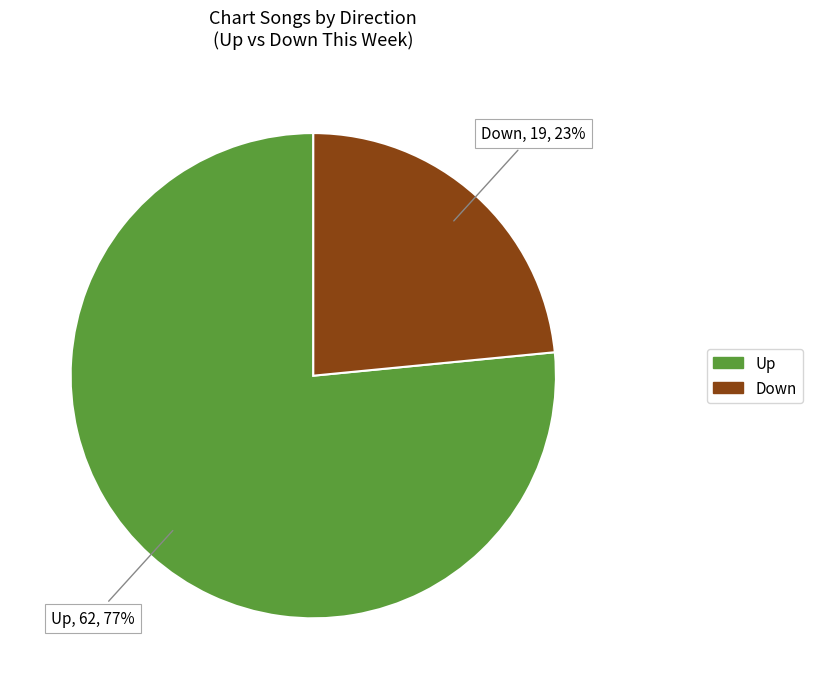

To the nearest percent, what is the average slice percentage?

50%